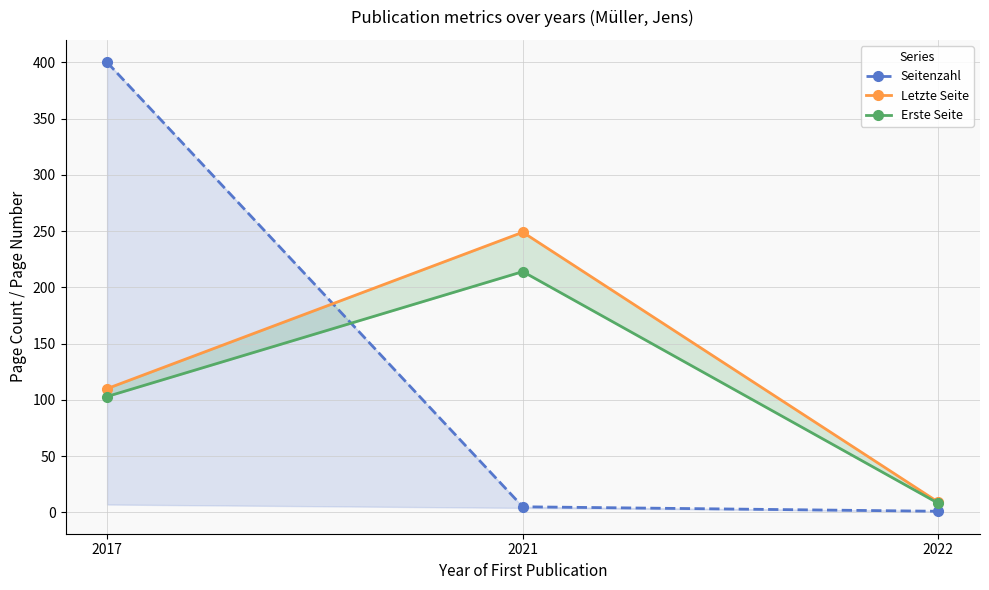

The value of Seitenzahl at 2017 is 400. True or false?

True